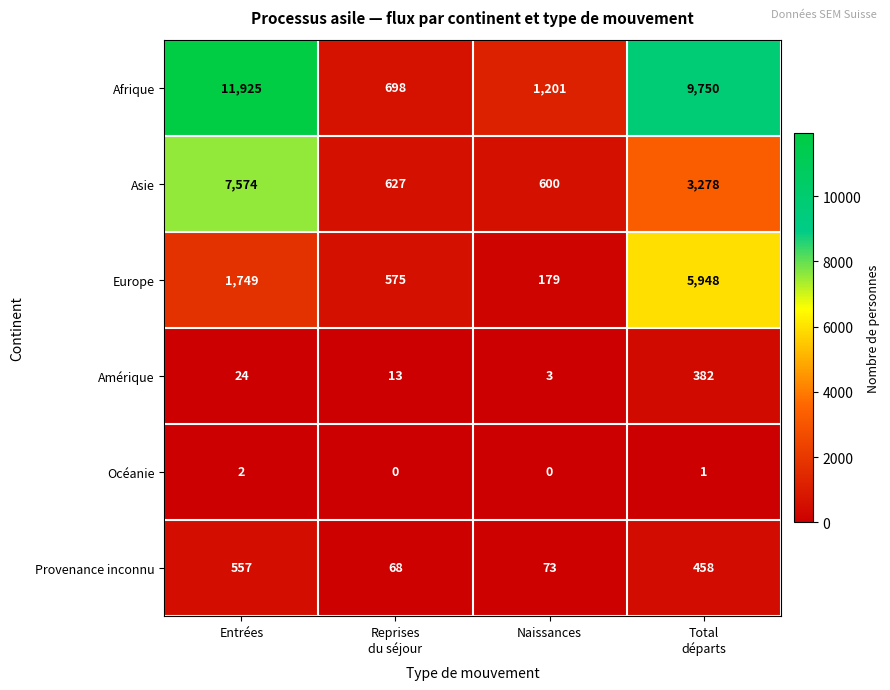

Rank the series by their maximum value, from lowest to highest.

Océanie, Amérique, Provenance inconnu, Europe, Asie, Afrique